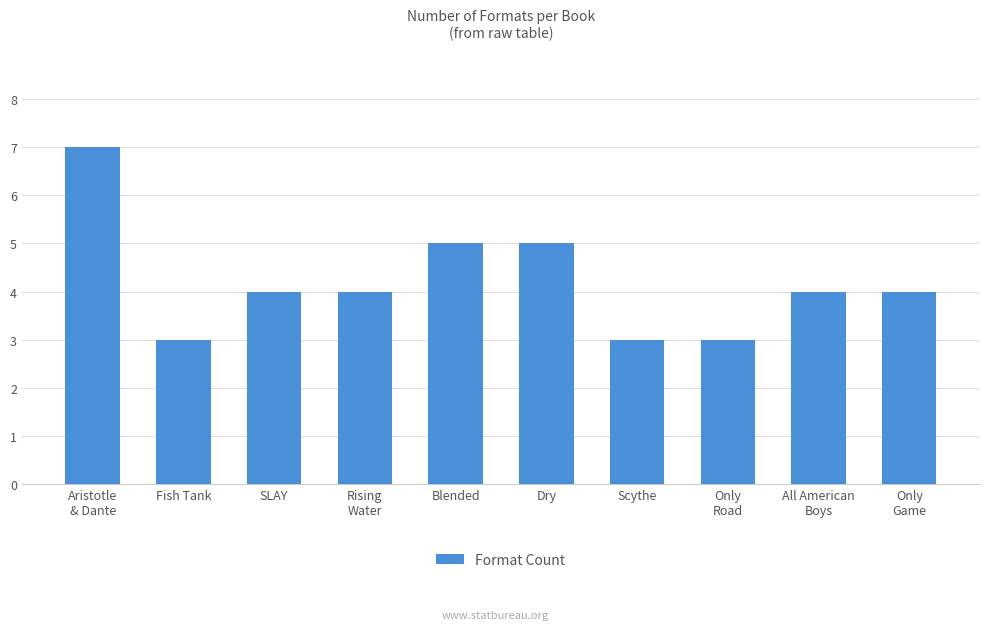

What is the approximate value at Only
Road?

3